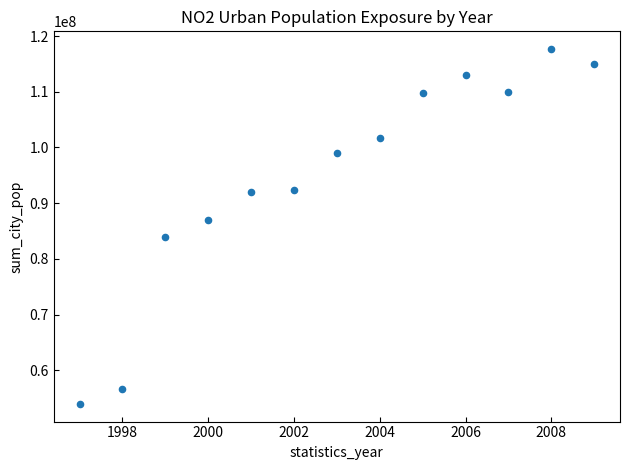

What is the range of X values (max minus min)?

12